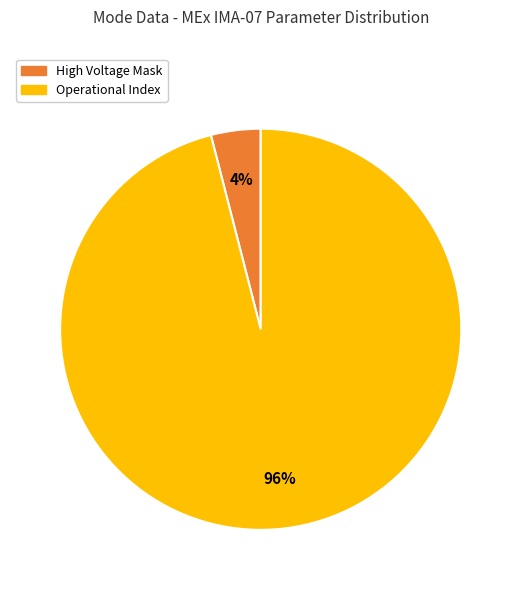

Which slice is the largest?

Operational Index